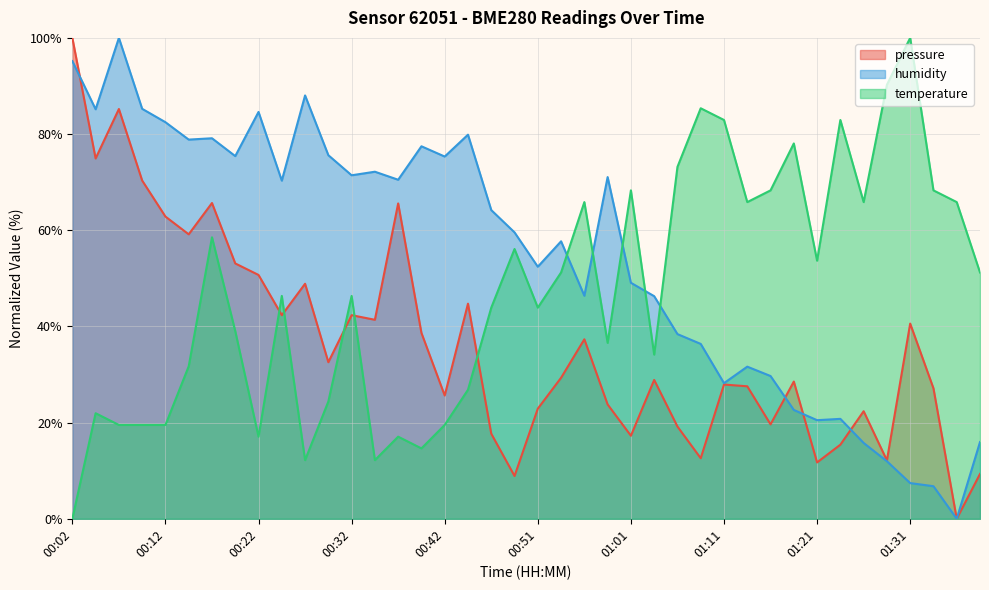

At which category is the sum across all series the highest?

00:07